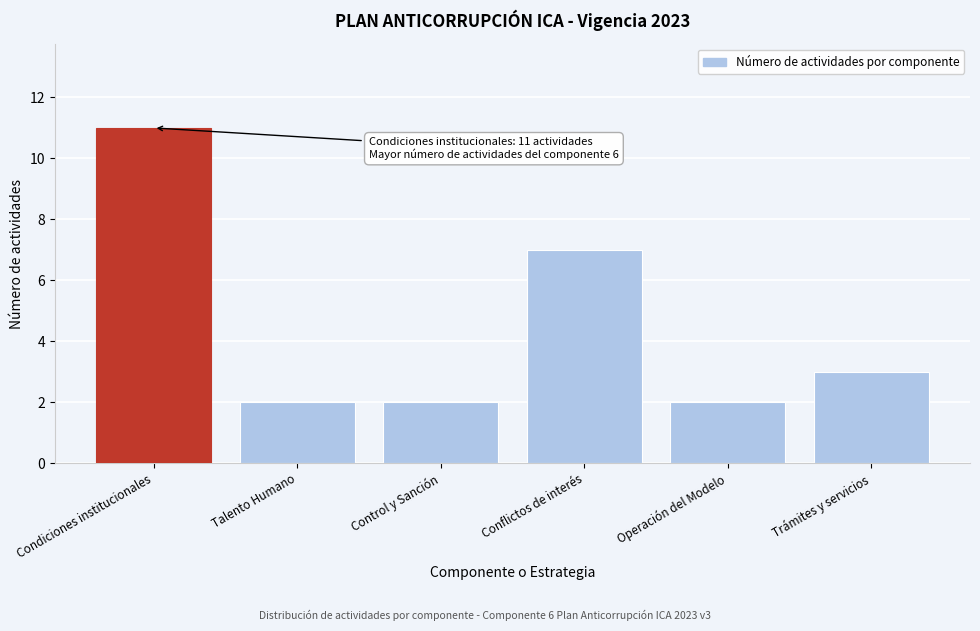

Reading left to right, extract all data points from this chart.

11	2	2	7	2	3